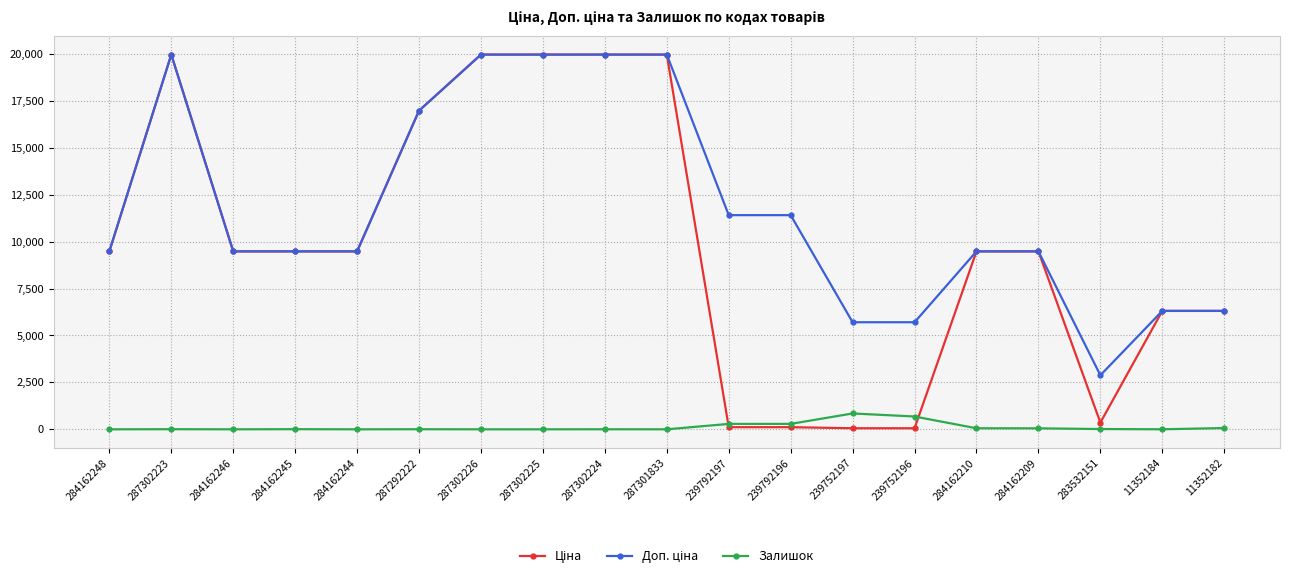

At how many categories does at least one series exceed 9777?

8